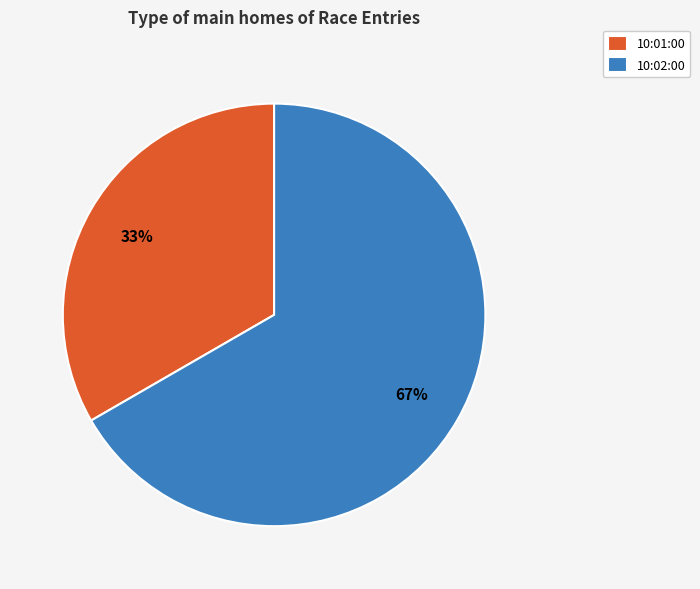

Which slice is the smallest?

10:01:00